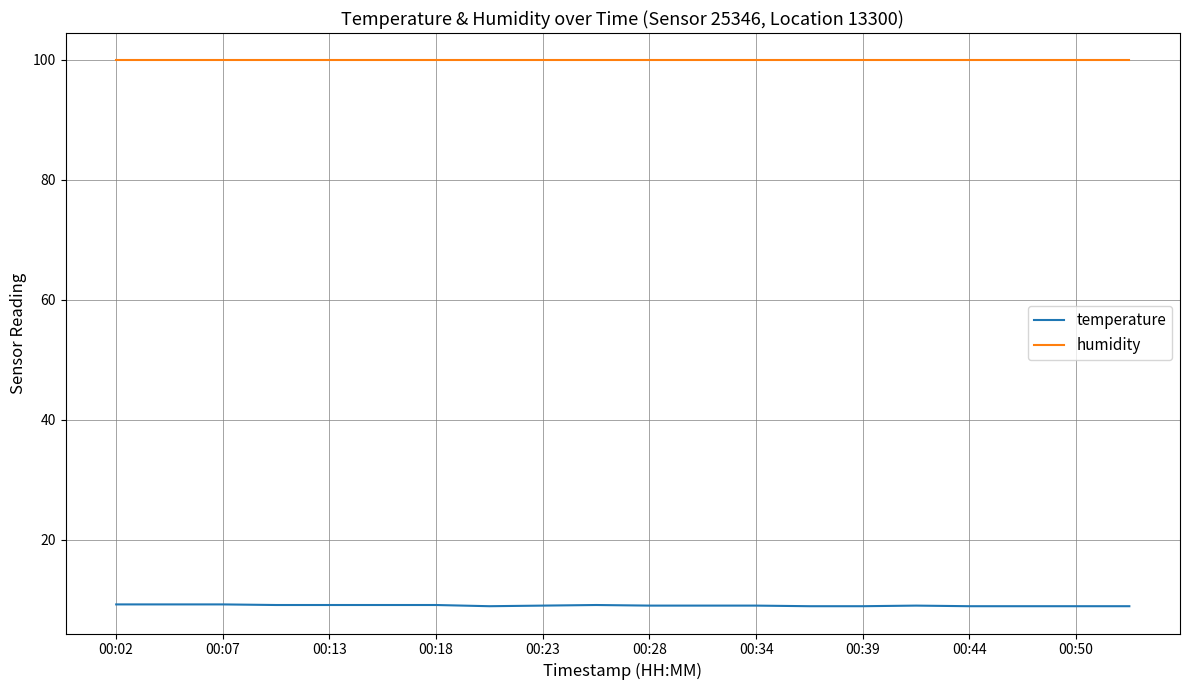

Rank the series by their maximum value, from highest to lowest.

humidity, temperature